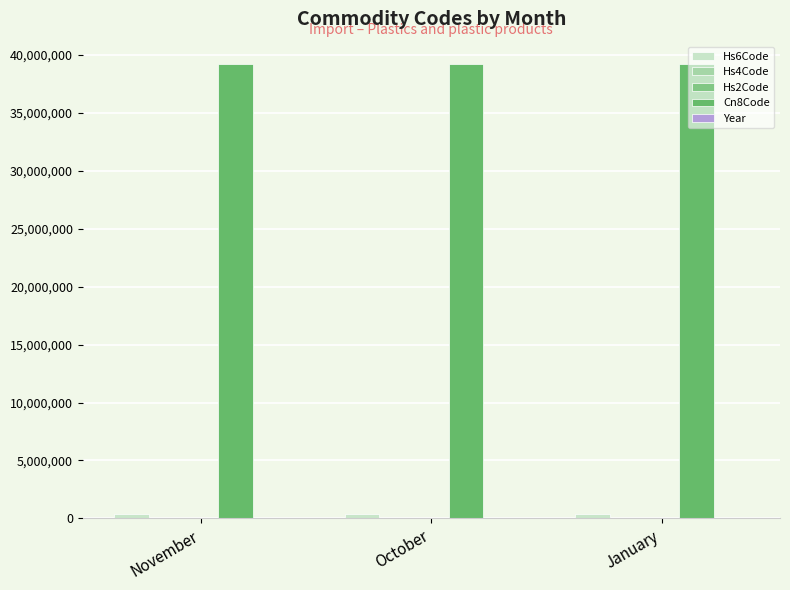

How many data points does each series have?

3